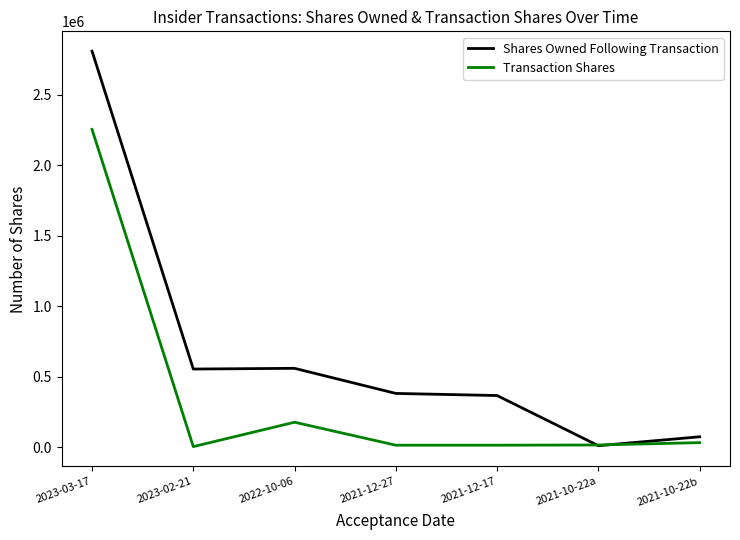

List the series in order of their peak value, lowest first.

Transaction Shares, Shares Owned Following Transaction